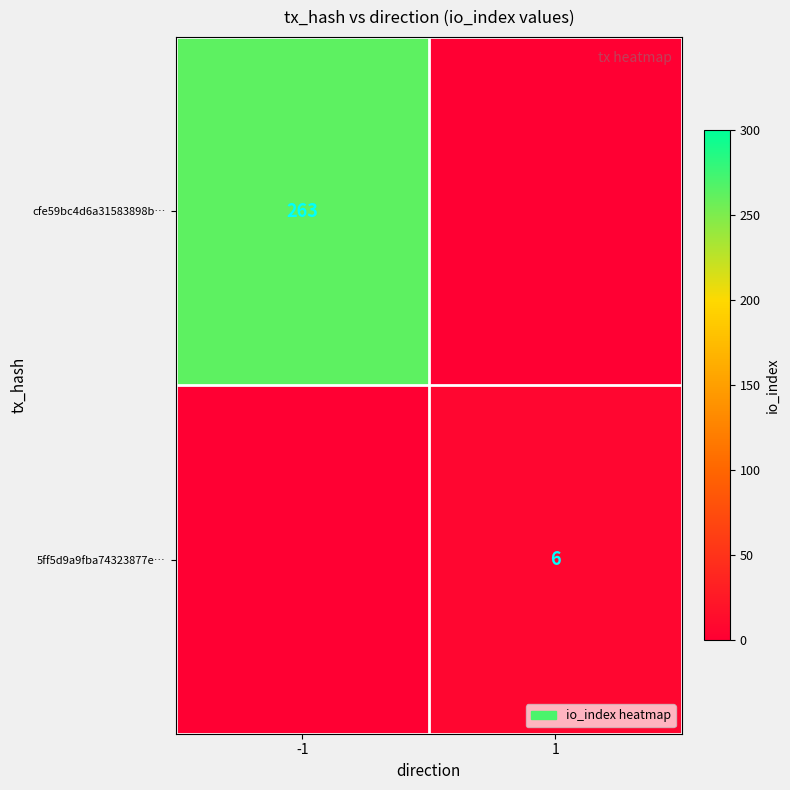

Is the value of 5ff5d9a9fba74323877e… at 1 greater than the value of cfe59bc4d6a31583898b… at -1?

No